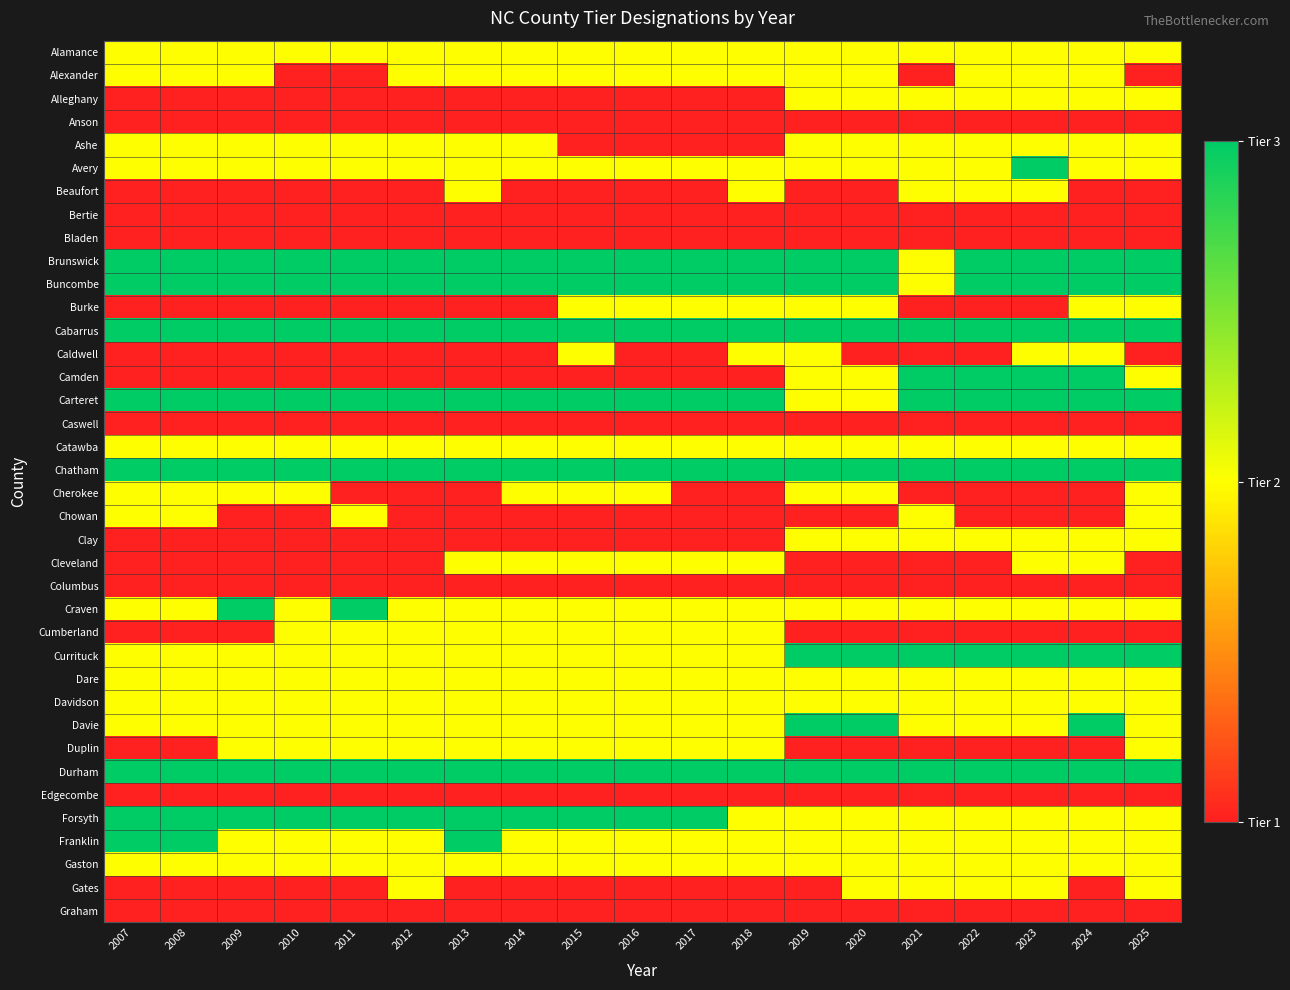

Which series has the largest range (max minus min)?

Camden